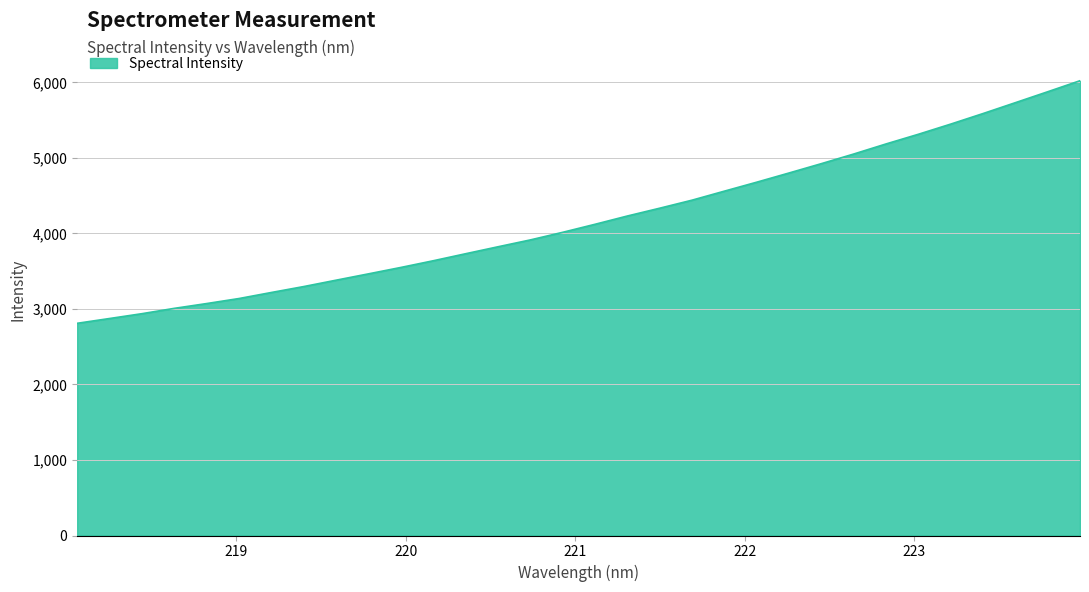

What is the sum of all values?

134181.0